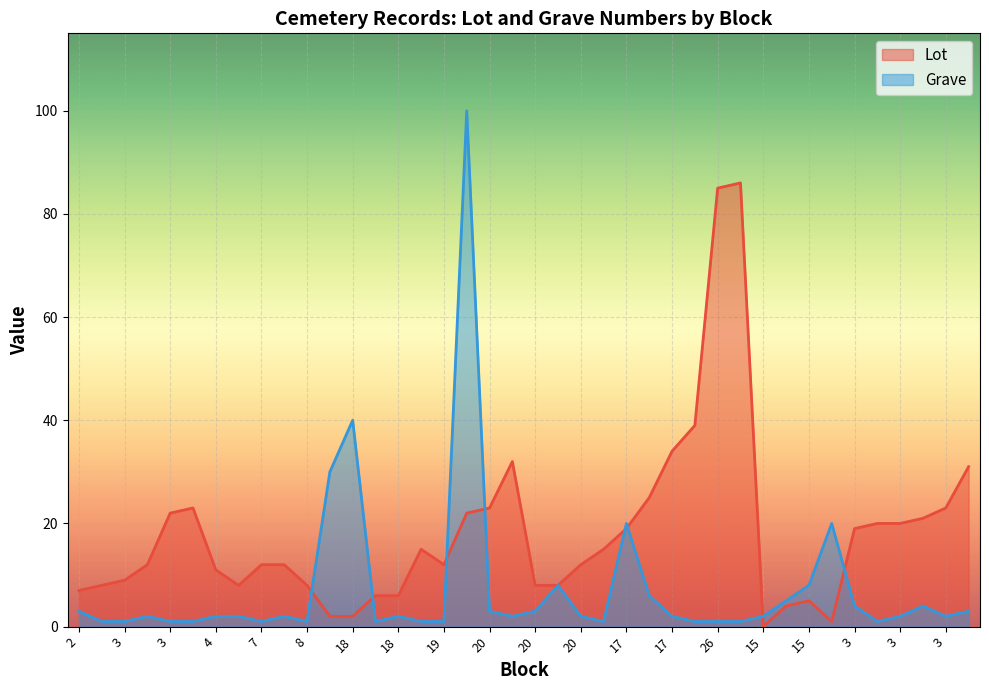

What is the value of the Grave point at the 6th from the left?

1